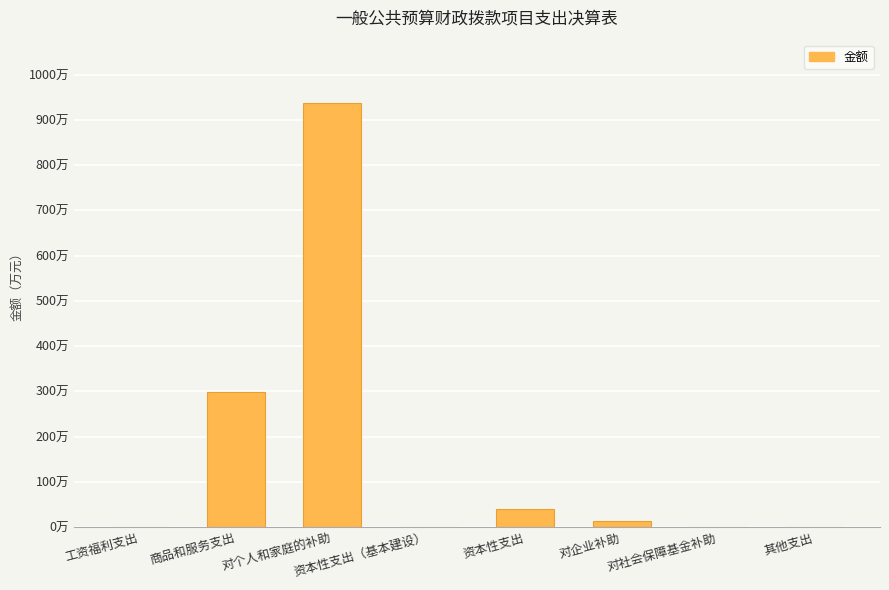

At which label does the data first exceed 12?

商品和服务支出